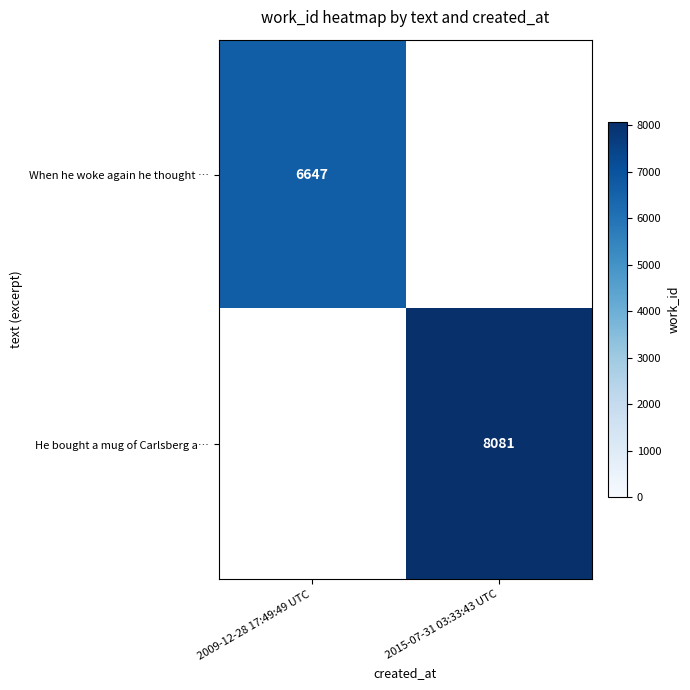

At how many categories does at least one series exceed 8068?

1